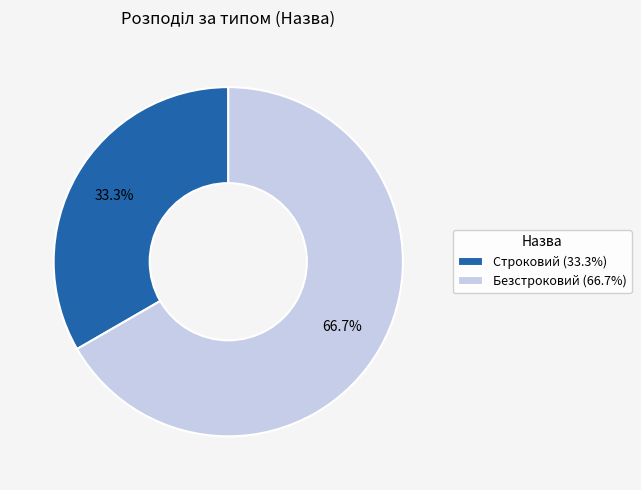

Which category has the biggest portion of the pie?

Безстроковий